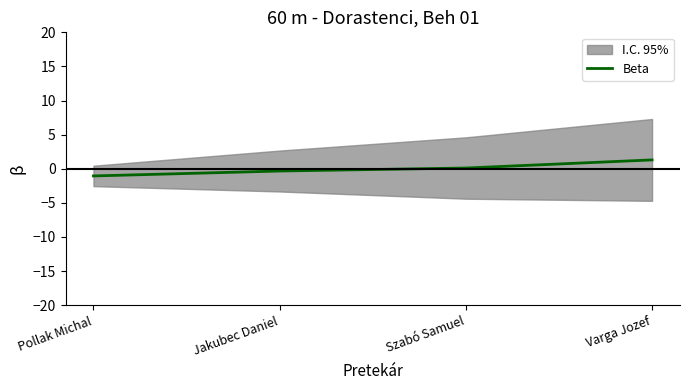

The value at Jakubec Daniel is -0.2. True or false?

False